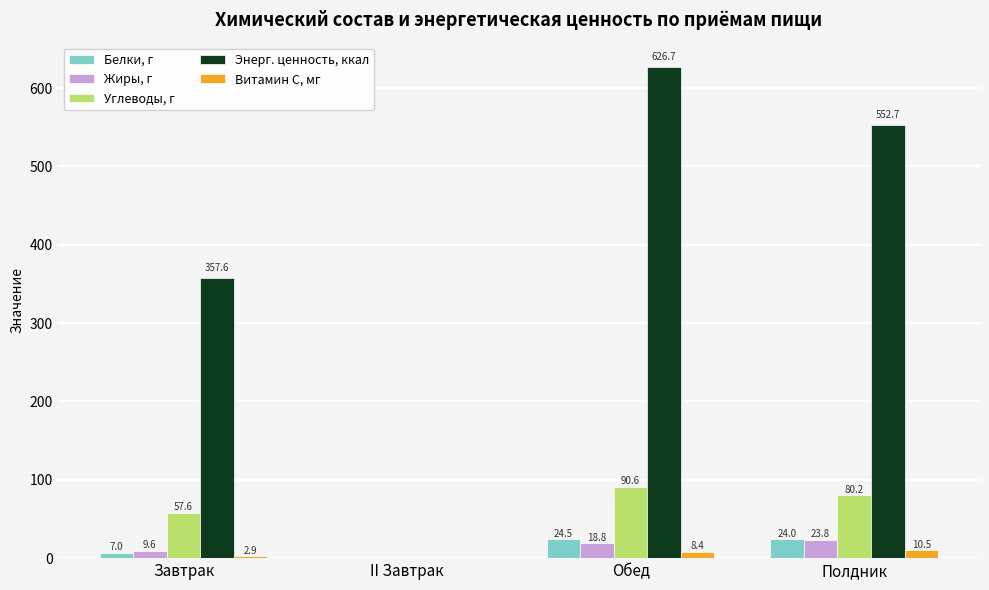

What is the maximum value shown in the chart?

626.7